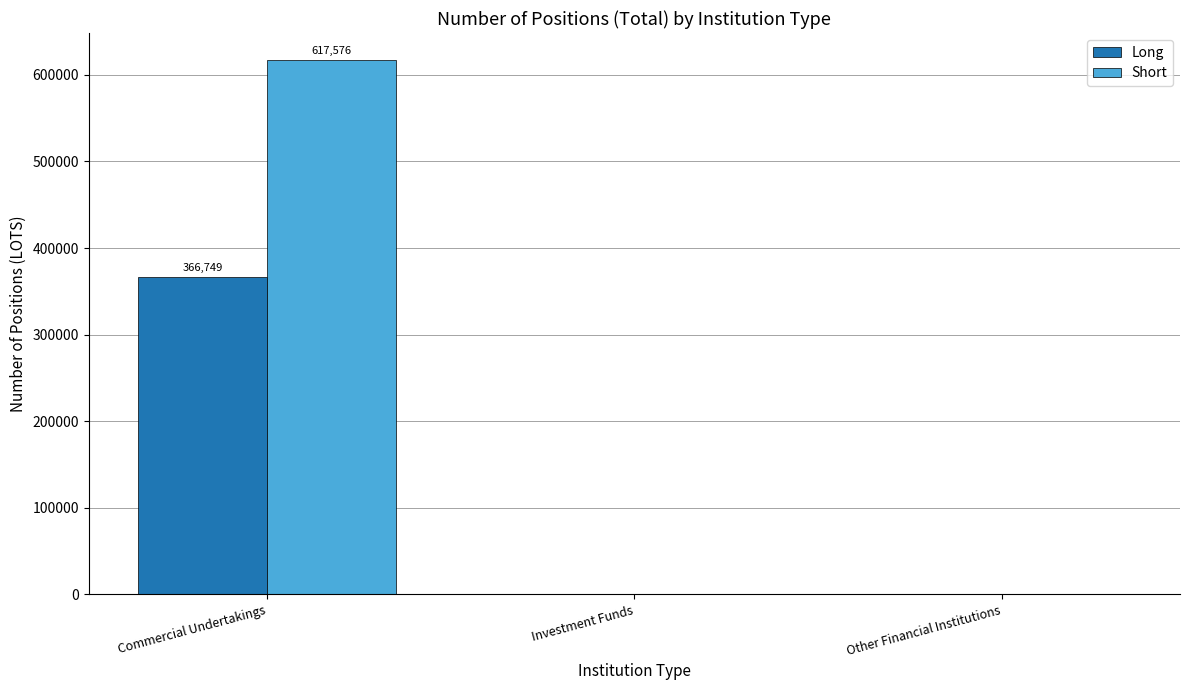

Is it true that Long equals 0 at Other Financial Institutions?

True